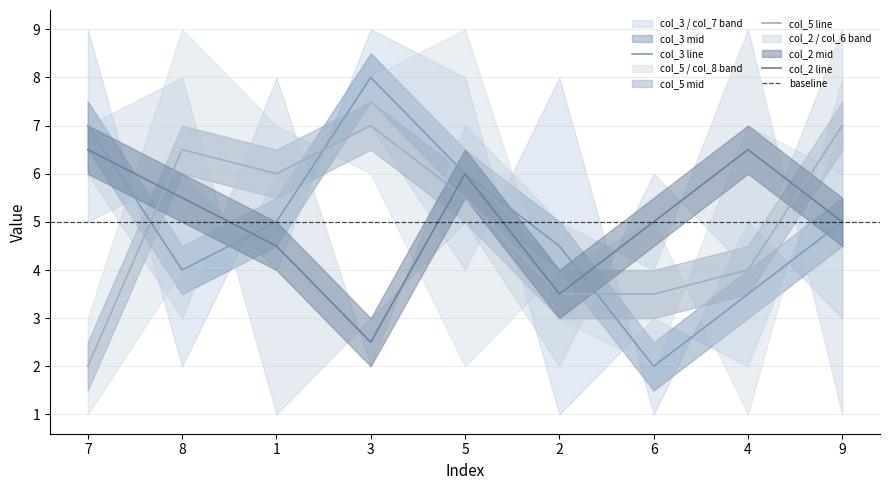

Is the value of col_2 at 2 greater than the value of col_8 at 6?

No